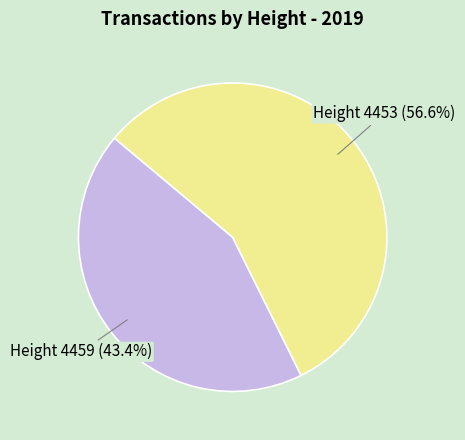

Is there any slice that represents more than half of the pie?

Yes